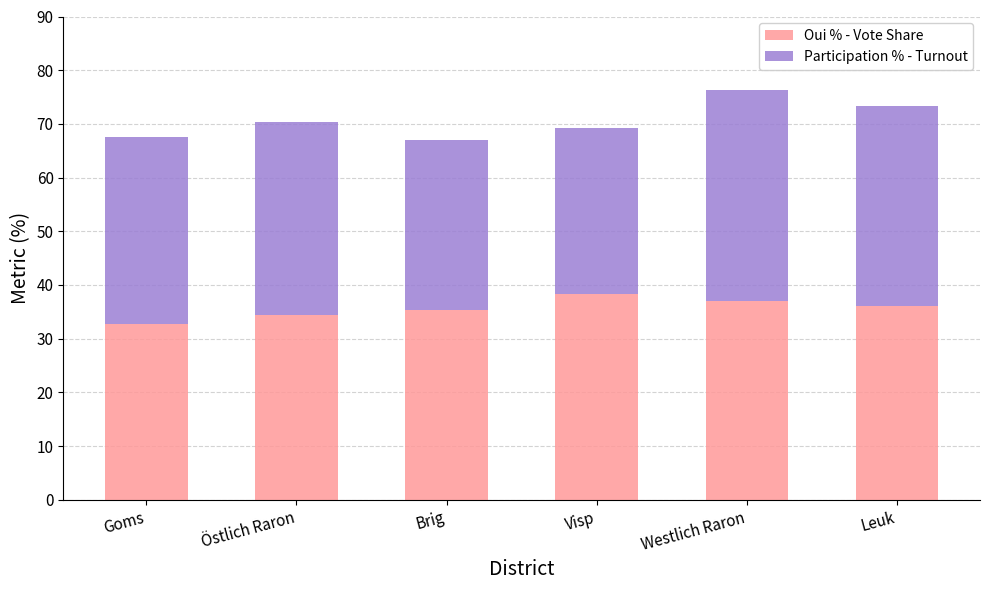

What is the total value across all series at Visp?

69.2